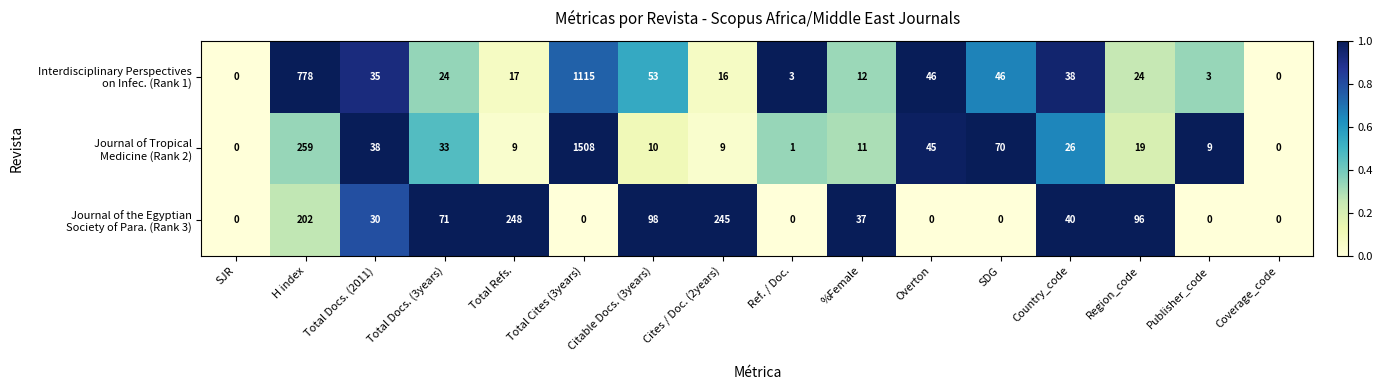

What is the total value across all series at Total Refs.?

274